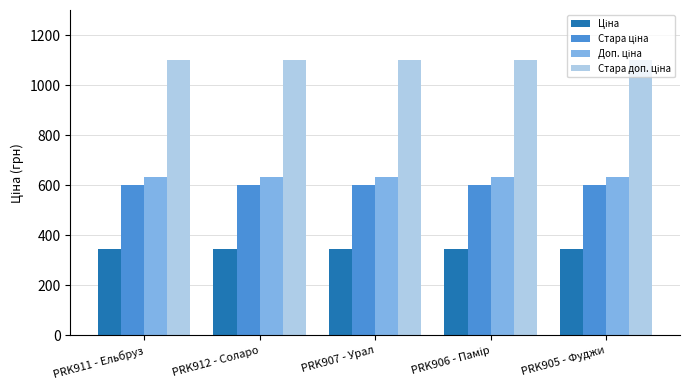

What is the greatest value displayed?

1100.0